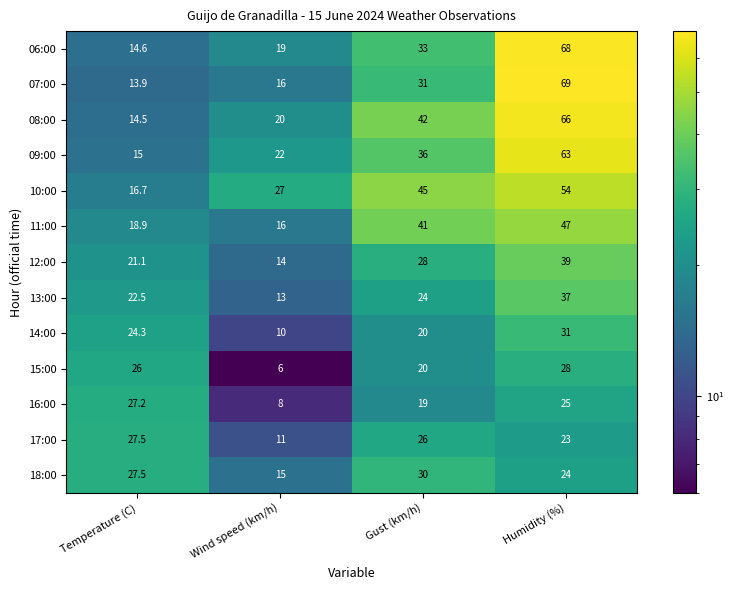

What is the sum of all 12:00 values?

102.1